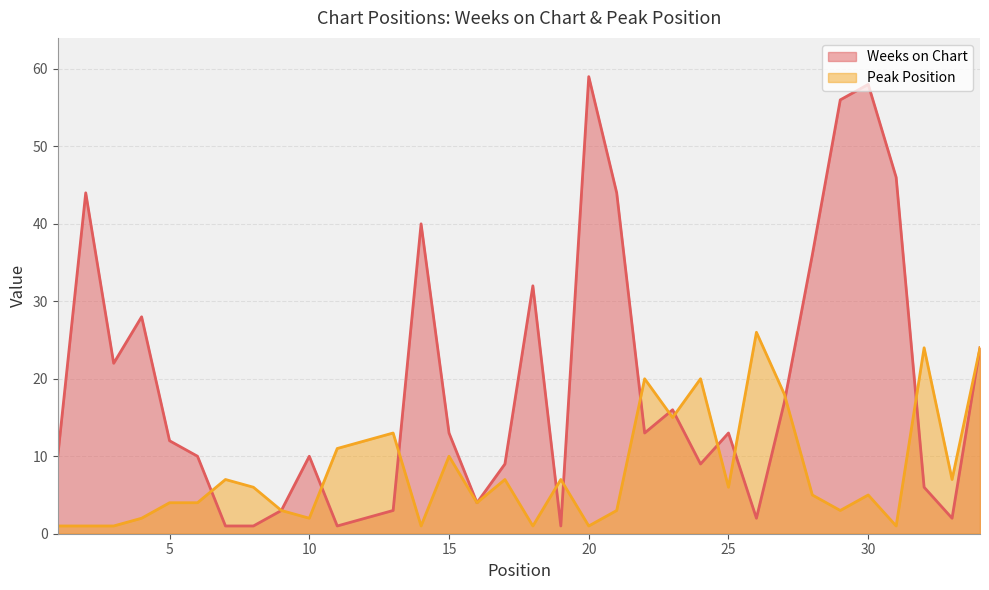

Reading left to right, transcribe all the data shown in this chart.

Weeks on Chart: 1=10	2=44	3=22	4=28	5=12	6=10	7=1	8=1	9=3	10=10	11=1	12=2	13=3	14=40	15=13	16=4	17=9	18=32	19=1	20=59	21=44	22=13	23=16	24=9	25=13	26=2	27=17	28=36	29=56	30=58	31=46	32=6	33=2	34=24
Peak Position: 1=1	2=1	3=1	4=2	5=4	6=4	7=7	8=6	9=3	10=2	11=11	12=12	13=13	14=1	15=10	16=4	17=7	18=1	19=7	20=1	21=3	22=20	23=15	24=20	25=6	26=26	27=18	28=5	29=3	30=5	31=1	32=24	33=7	34=24